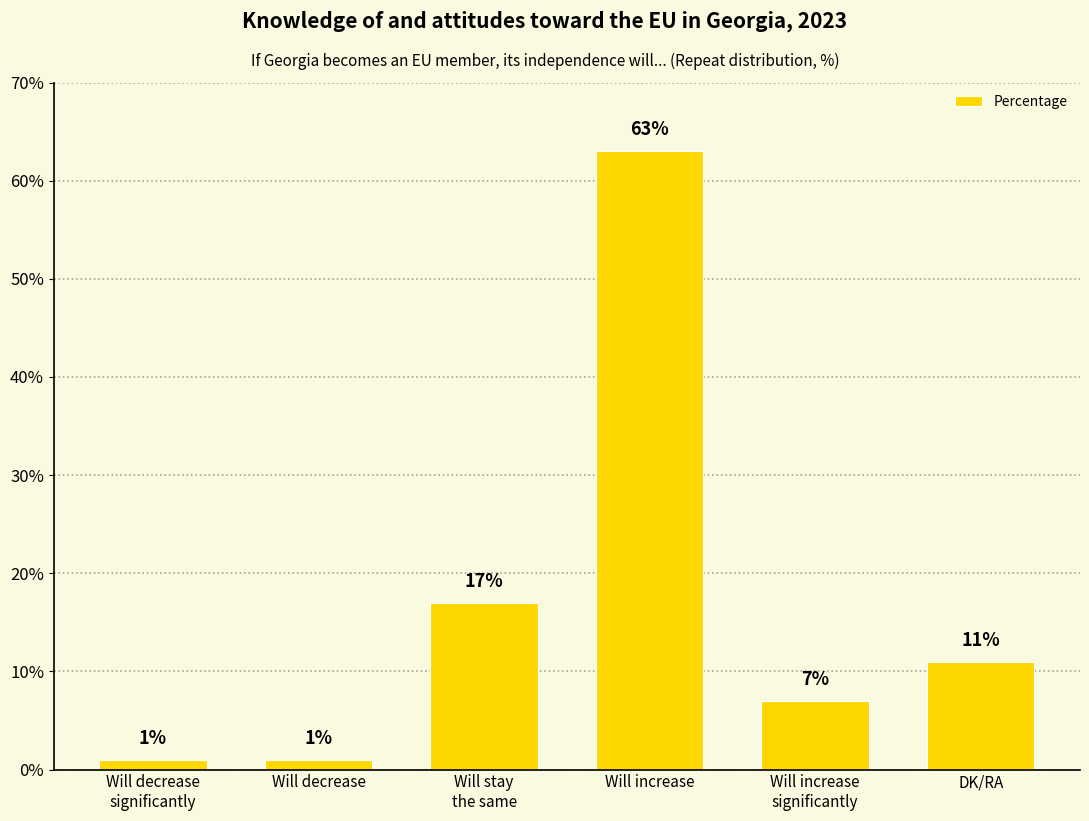

At which label is the value closest to 32?

Will stay
the same